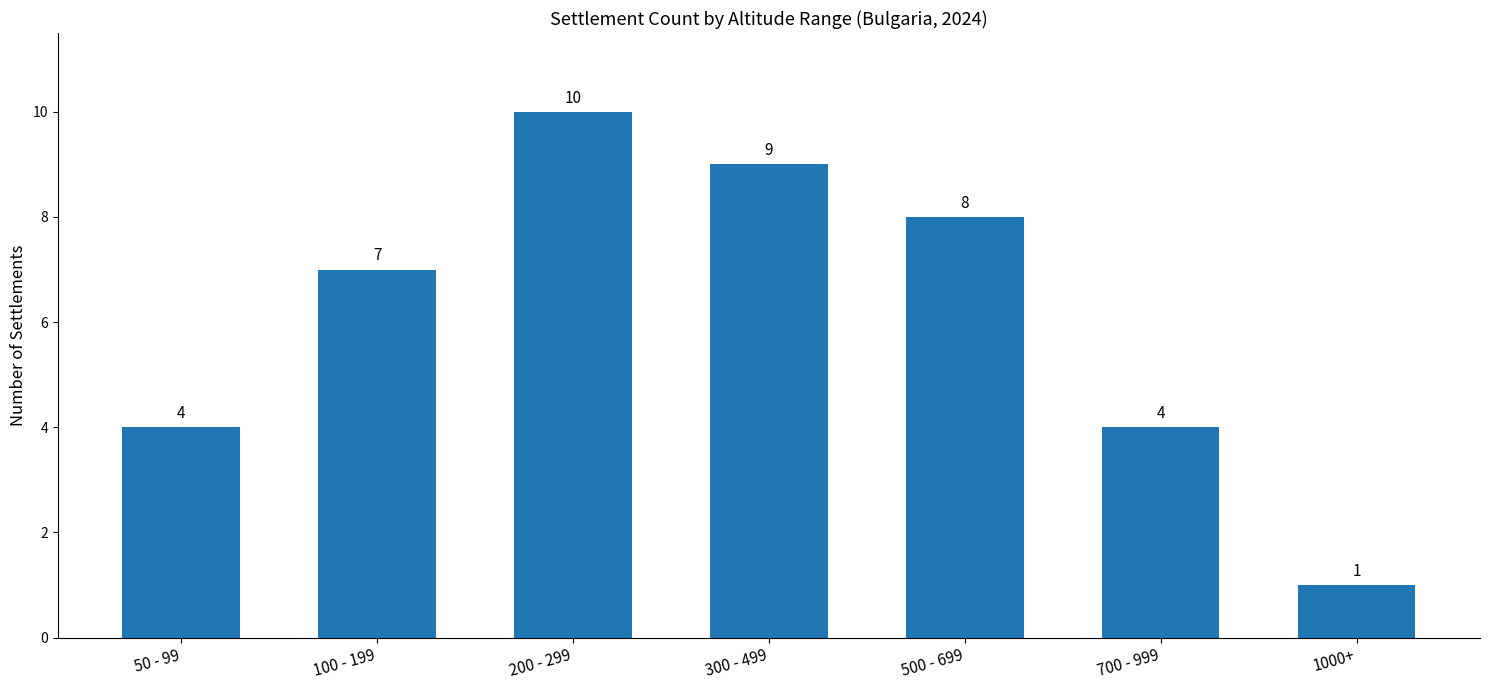

What is the value of the 4th bar from the left?

9